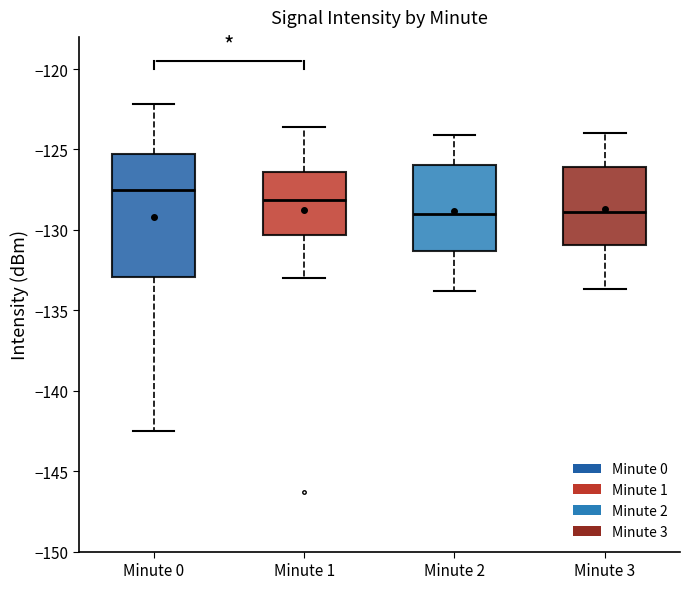

Where does the median line of the box for Minute 3 sit on the y-axis? The values are not printed on the chart, so give them approximately, as read against the axis.

-129.0